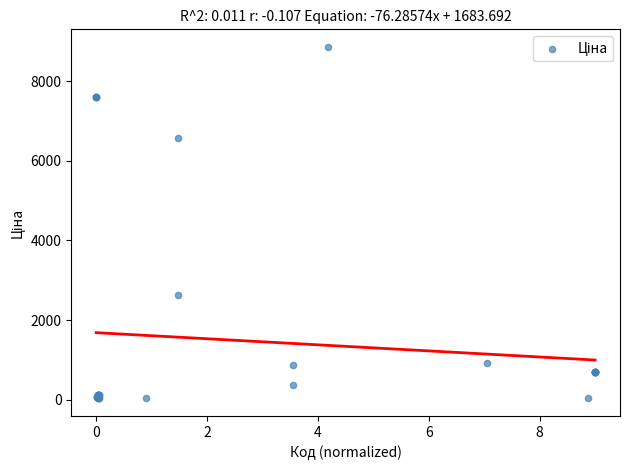

What Y value in the scatter plot is closest to 4444?

2627.5